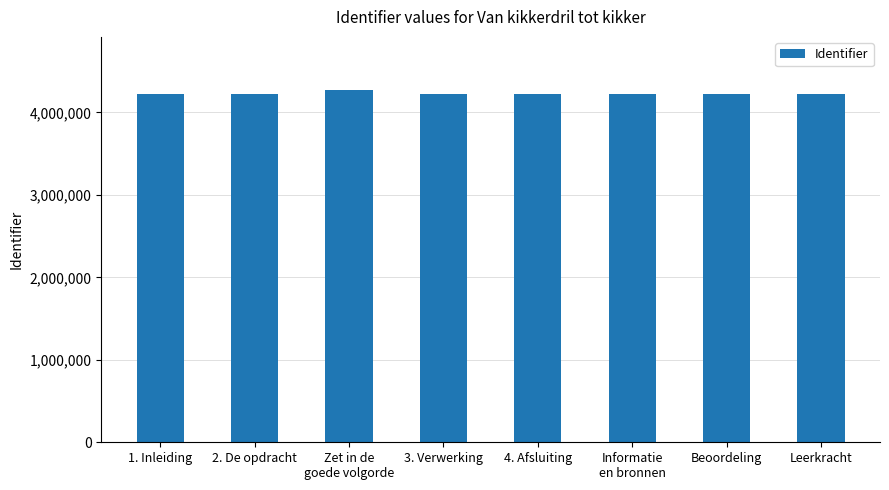

What is the smallest value displayed?

4221784